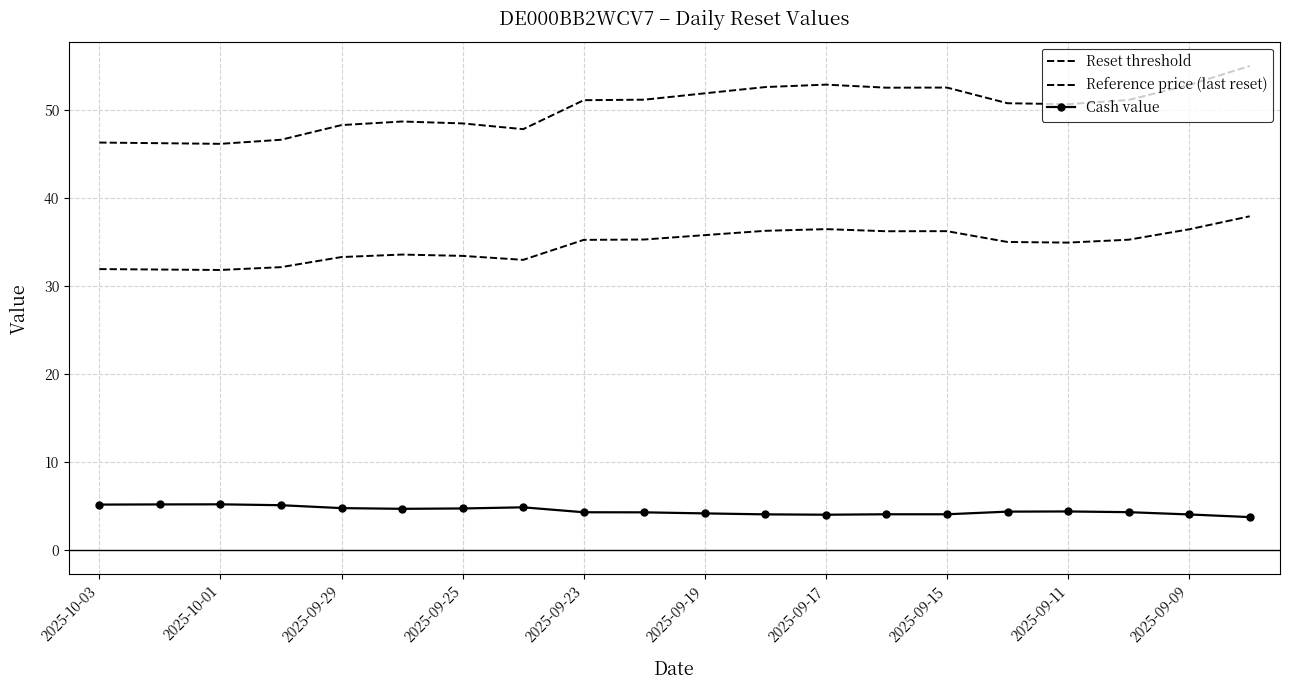

How many lines are shown in the chart?

3